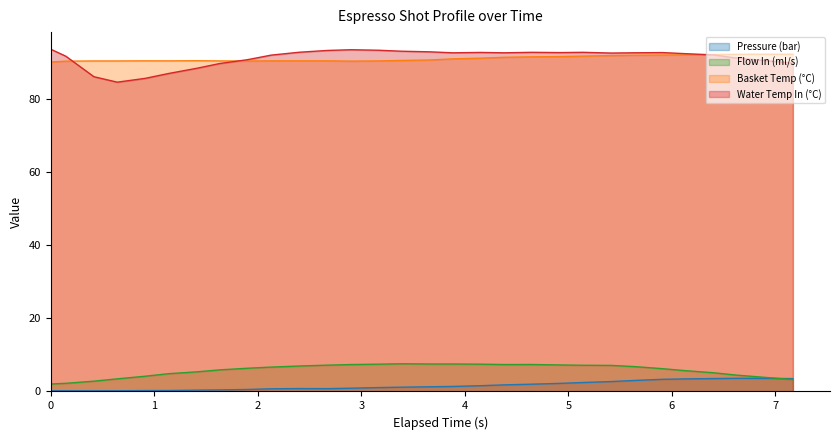

Reading left to right, what are all the values shown in this chart?

Pressure (bar): 0.0	0.2	0.2	0.2	0.2	0.2	0.2	0.4	0.4	0.5	0.7	0.8	0.8	0.9	1.1	1.2	1.3	1.4	1.6	1.8	2.0	2.2	2.5	2.7	3.0	3.3	3.4	3.5	3.6	3.6	3.5
Flow In (ml/s): 0.0	2.0	2.2	2.8	3.5	4.2	4.9	5.4	5.9	6.4	6.7	7.0	7.2	7.4	7.5	7.6	7.5	7.5	7.5	7.4	7.4	7.3	7.2	7.1	6.8	6.2	5.7	5.1	4.5	3.9	3.3
Basket Temp (°C): 93.0	90.2	90.4	90.5	90.5	90.5	90.5	90.6	90.5	90.5	90.5	90.5	90.5	90.5	90.5	90.6	90.8	91.1	91.3	91.5	91.6	91.7	91.8	92.0	92.1	92.1	92.2	92.3	92.3	92.3	92.3
Water Temp In (°C): 93.0	93.7	91.8	86.2	84.7	85.7	87.1	88.5	89.8	90.8	92.1	92.9	93.4	93.6	93.4	93.2	93.0	92.7	92.8	92.7	92.9	92.8	92.9	92.7	92.7	92.8	92.5	92.2	91.3	90.6	89.9